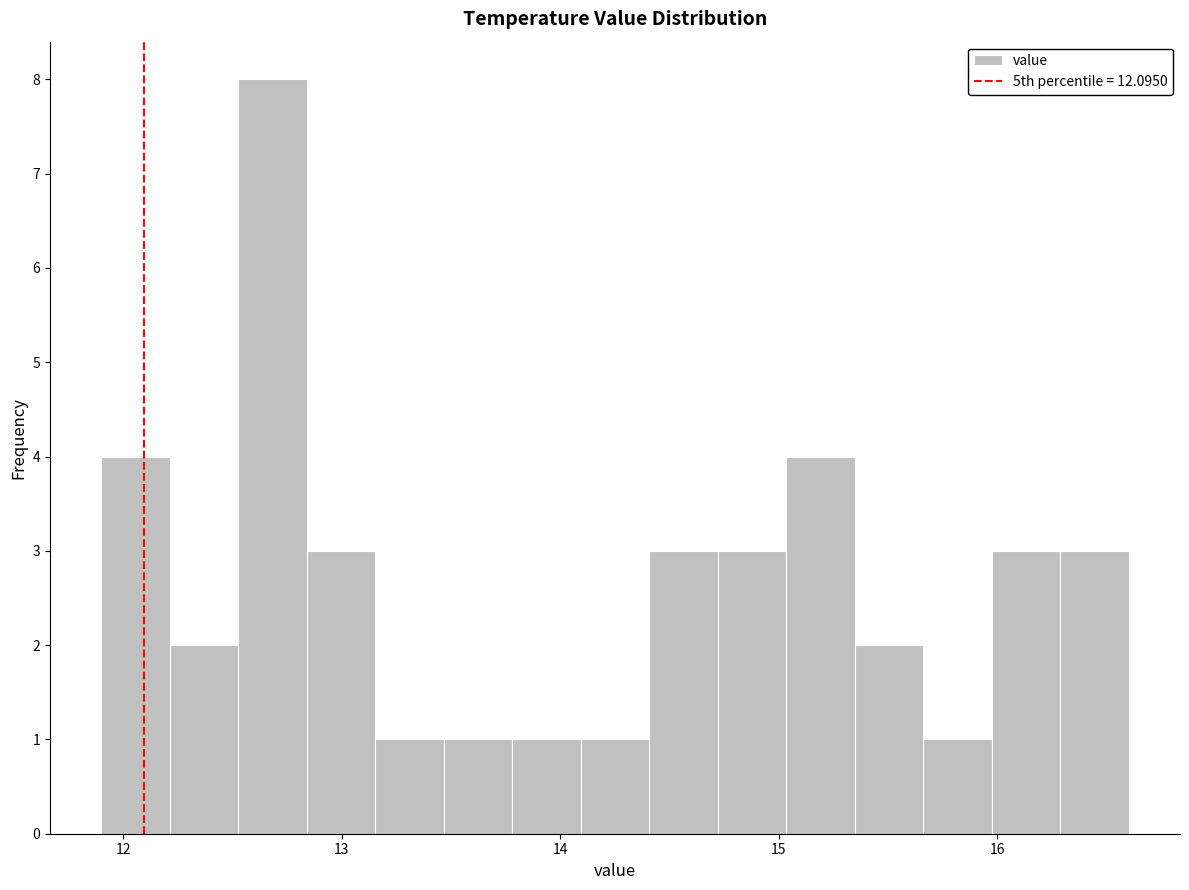

Around what value on the x-axis is the tallest bar? Give the approximate position of its centre, as read against the axis.

12.7